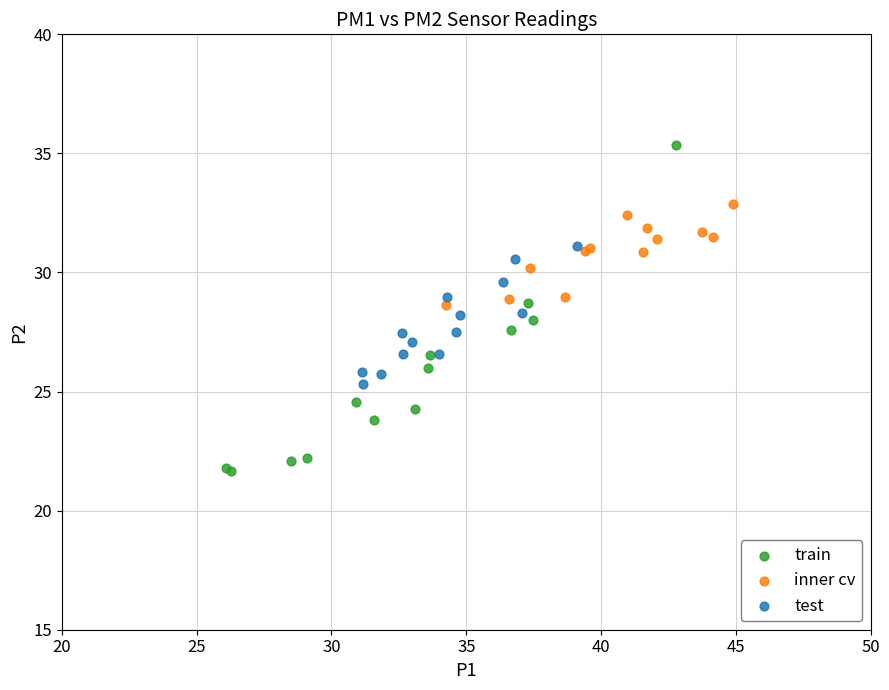

Which series reaches the maximum Y coordinate?

train